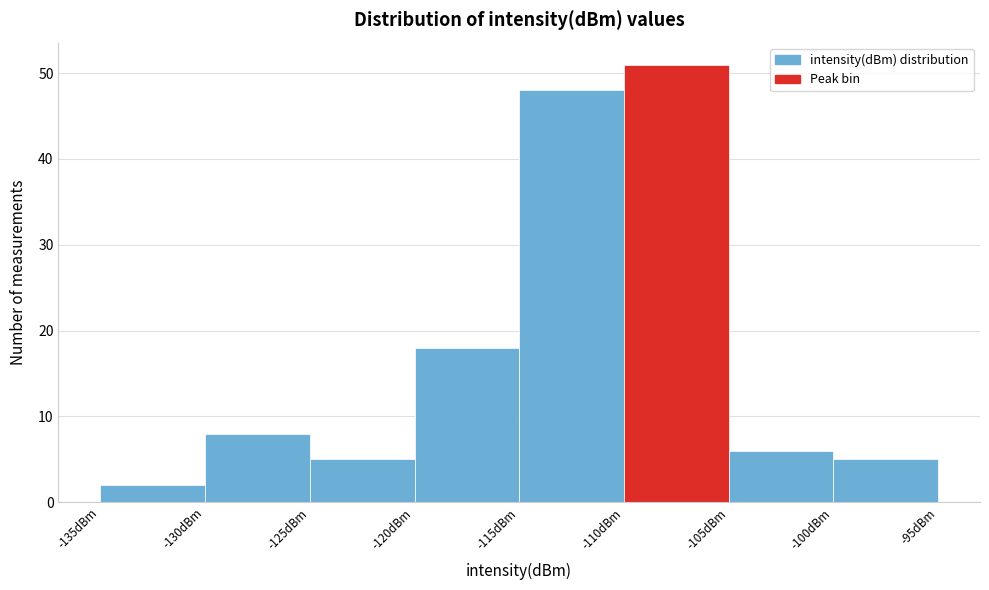

Reading left to right, transcribe this chart: for each bar, give the range it covers on the x-axis and its height. The values are not printed on the chart, so give them approximately, as read against the axis.

-135 to -130: 2
-130 to -125: 8
-125 to -120: 5
-120 to -115: 18
-115 to -110: 48
-110 to -105: 51
-105 to -100: 6
-100 to -95: 5